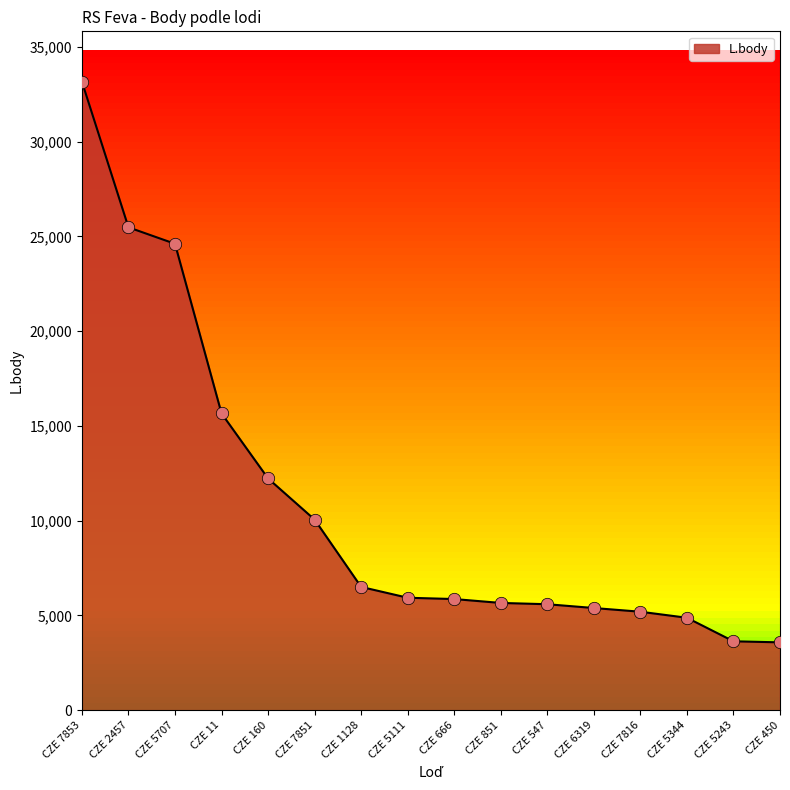

What is the change in value from CZE 7853 to CZE 2457?

-7688